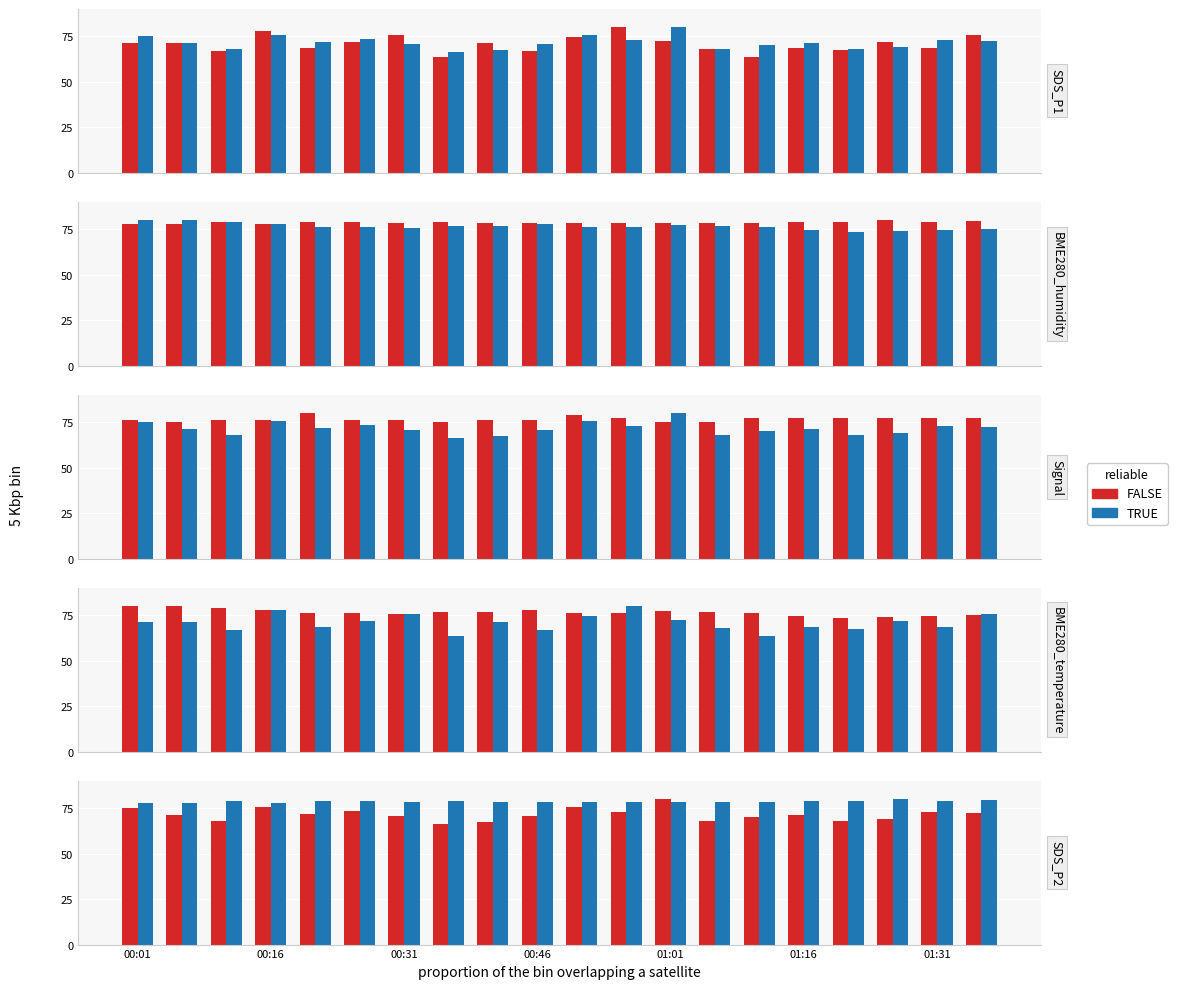

How many distinct data groups are displayed?

2